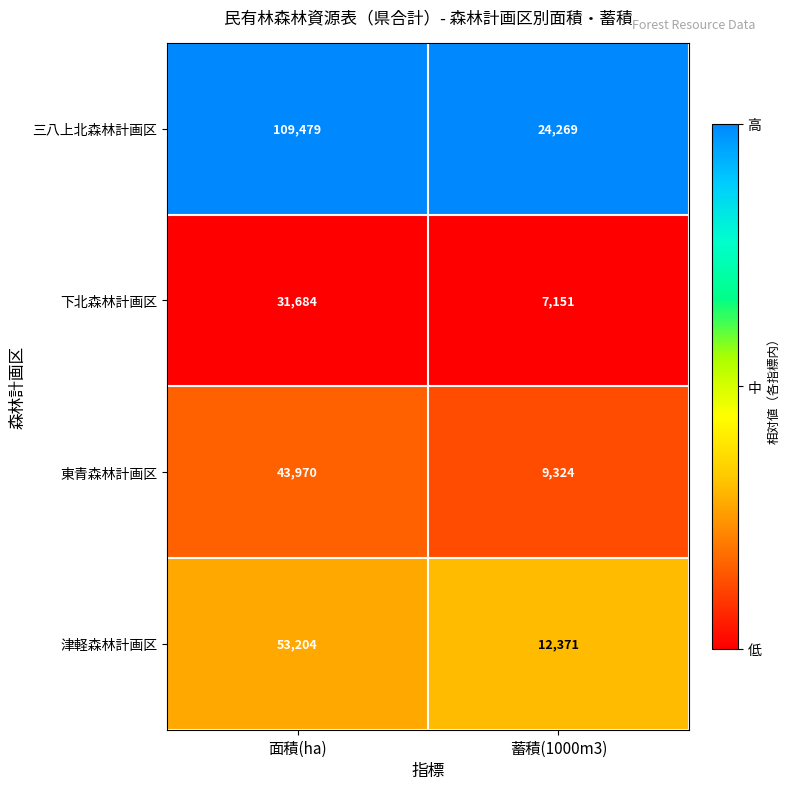

How many distinct data groups are displayed?

4